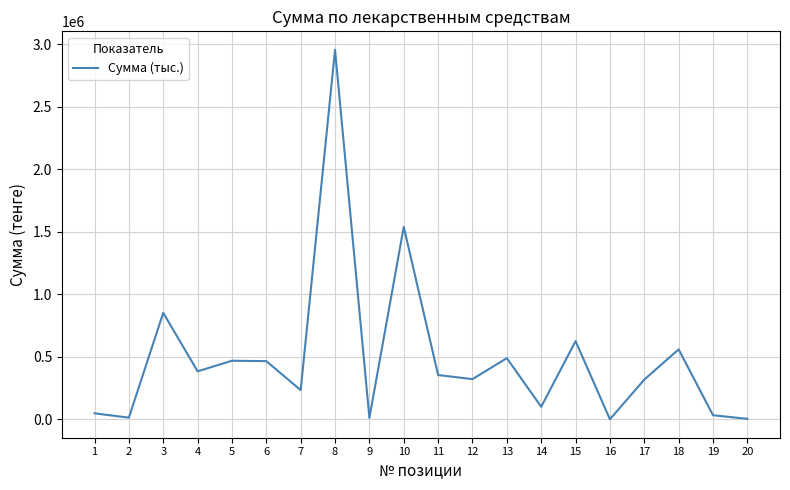

What is the difference between the maximum and minimum values?

2956405